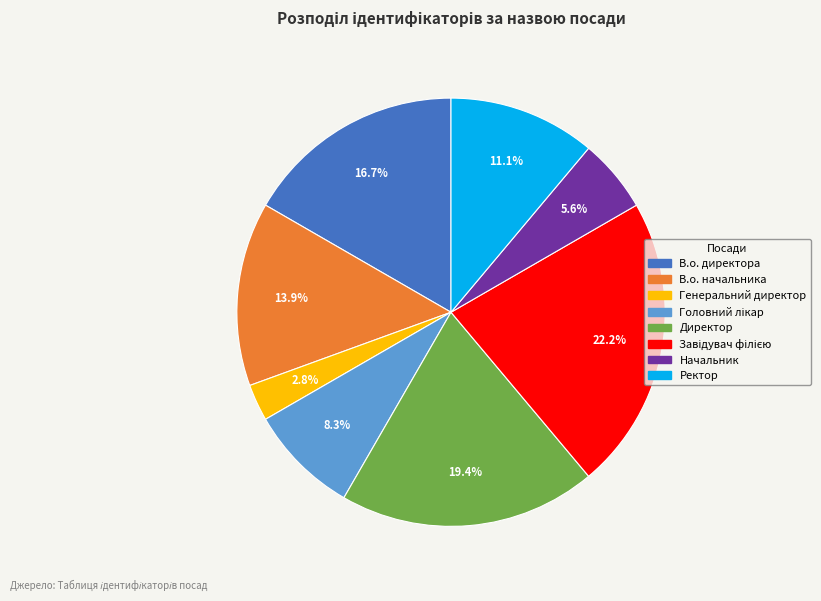

How many slices are in this pie chart?

8